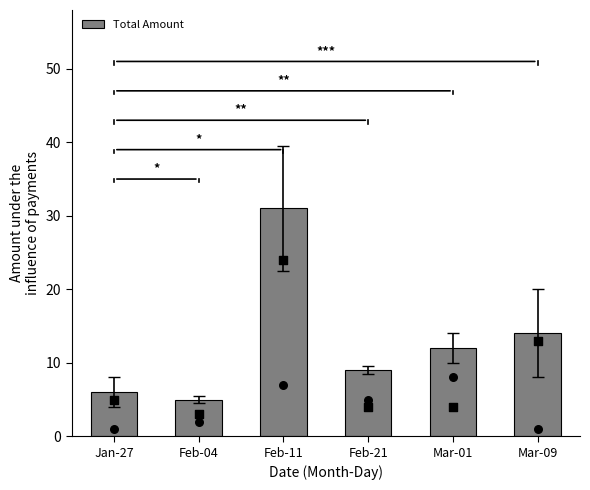

What is the ratio of the value at Feb-11 to the value at Jan-27?

5.2